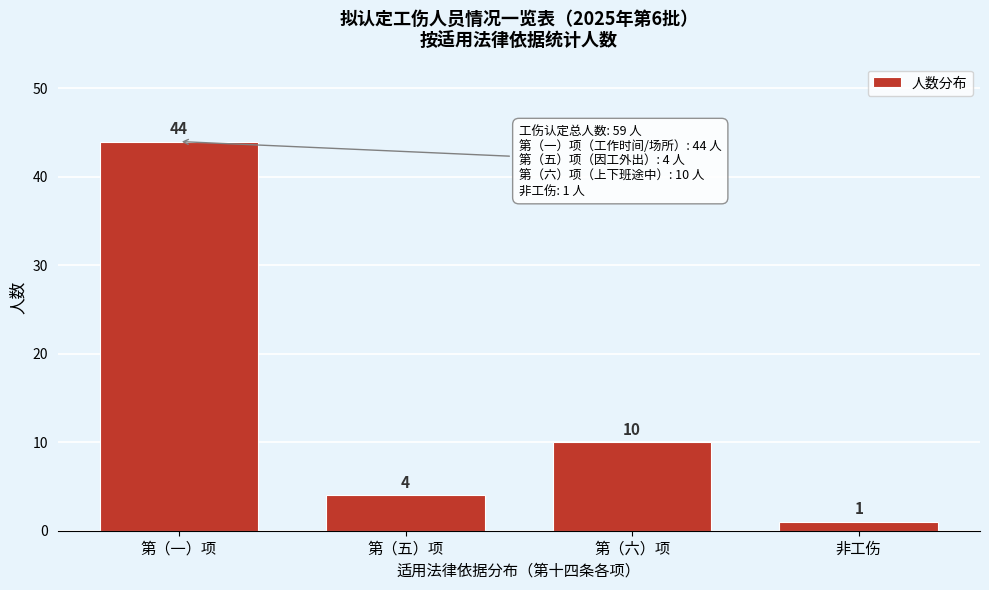

Reading right to left, extract all data points from this chart.

1	10	4	44